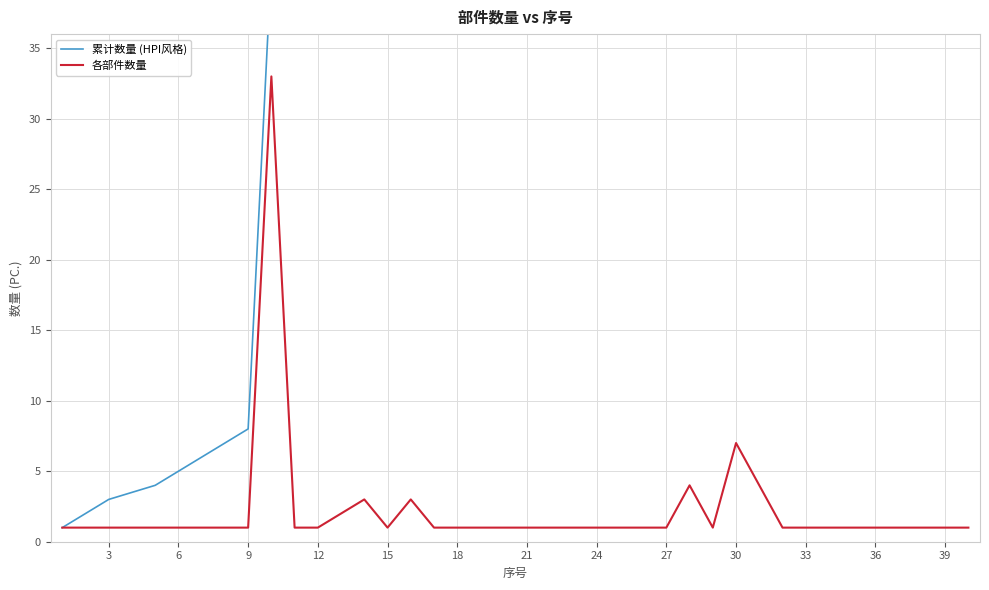

What is the highest value of the 各部件数量 series?

33